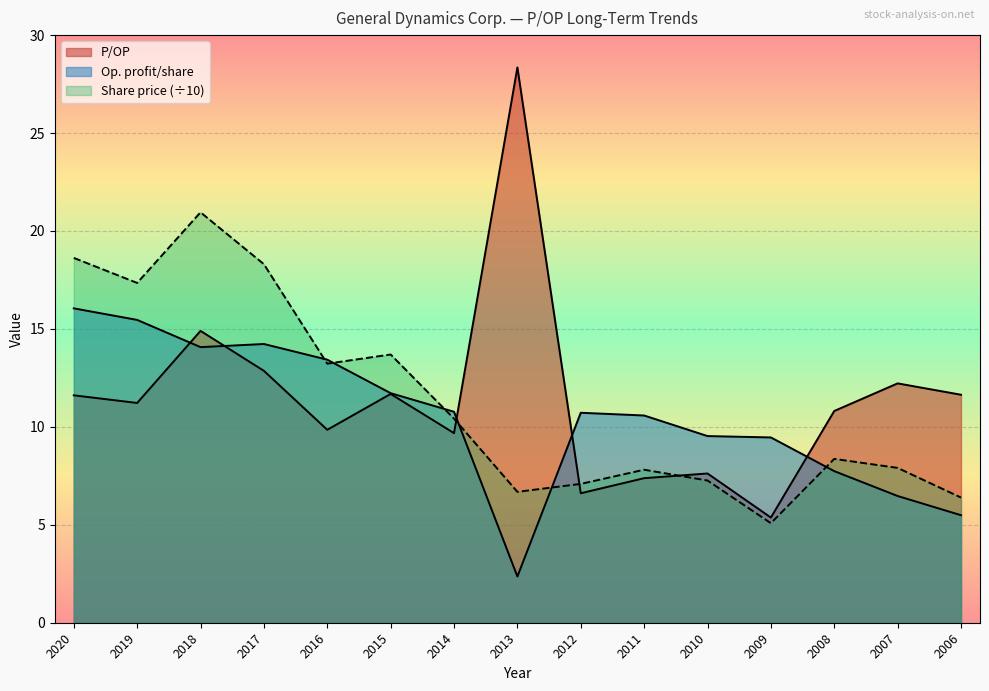

Which label corresponds to the largest value in the chart?

2013